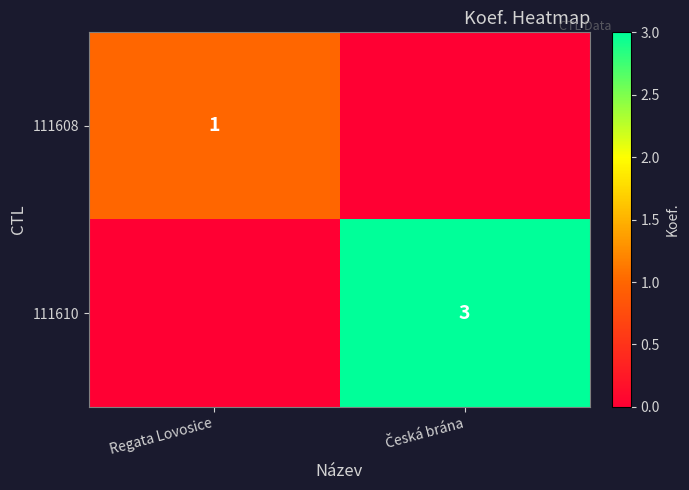

True or false: 111608 has a value of 1 at Regata Lovosice.

True